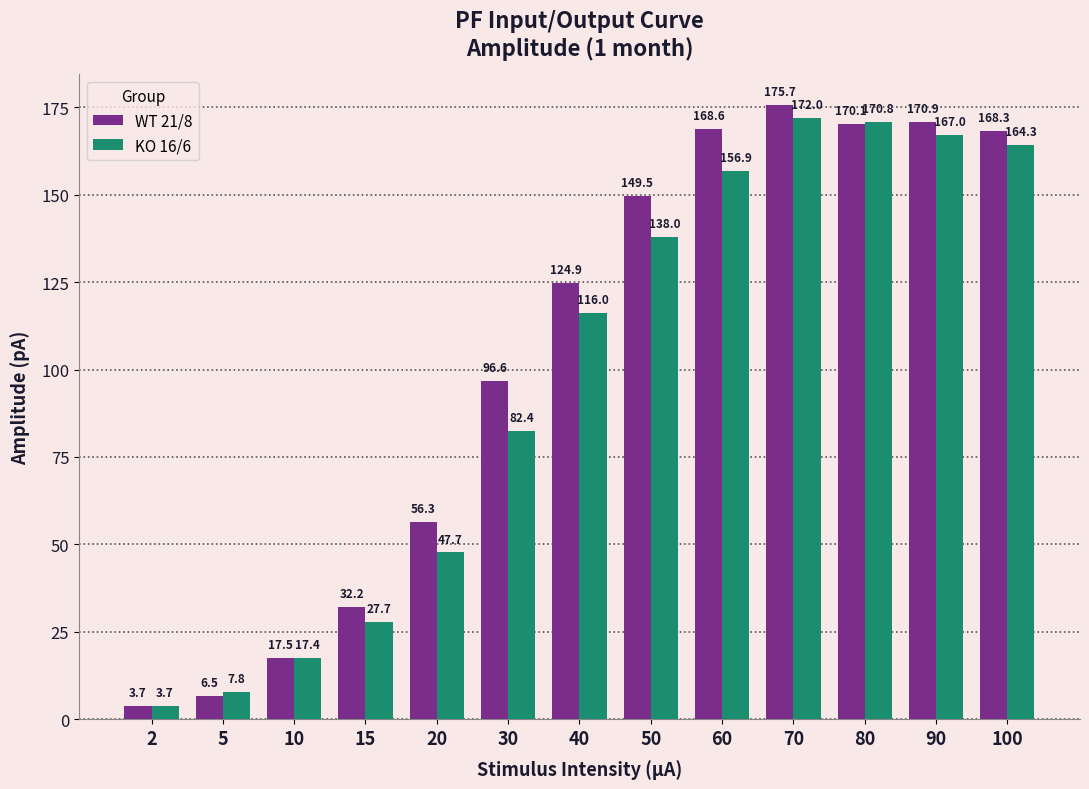

What are all the series names shown in the legend?

WT 21/8, KO 16/6